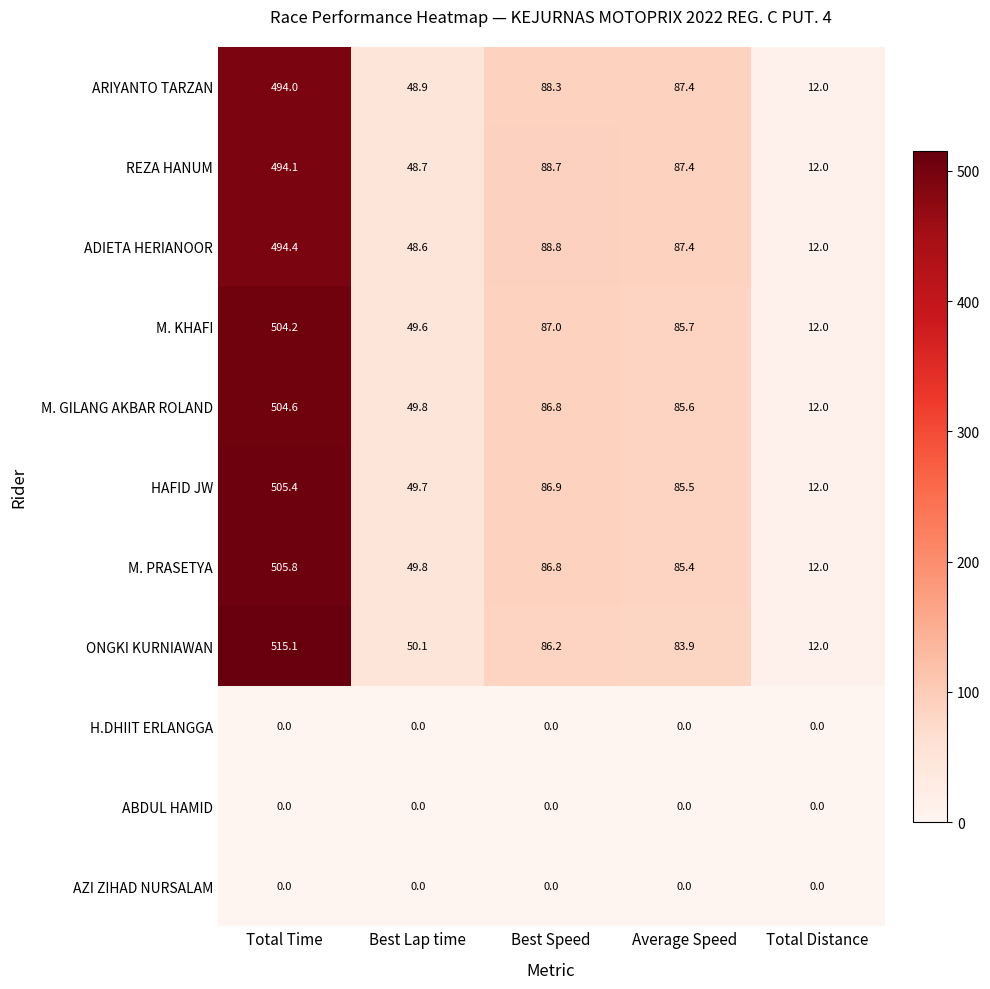

What is the average value of the HAFID JW series?

147.9